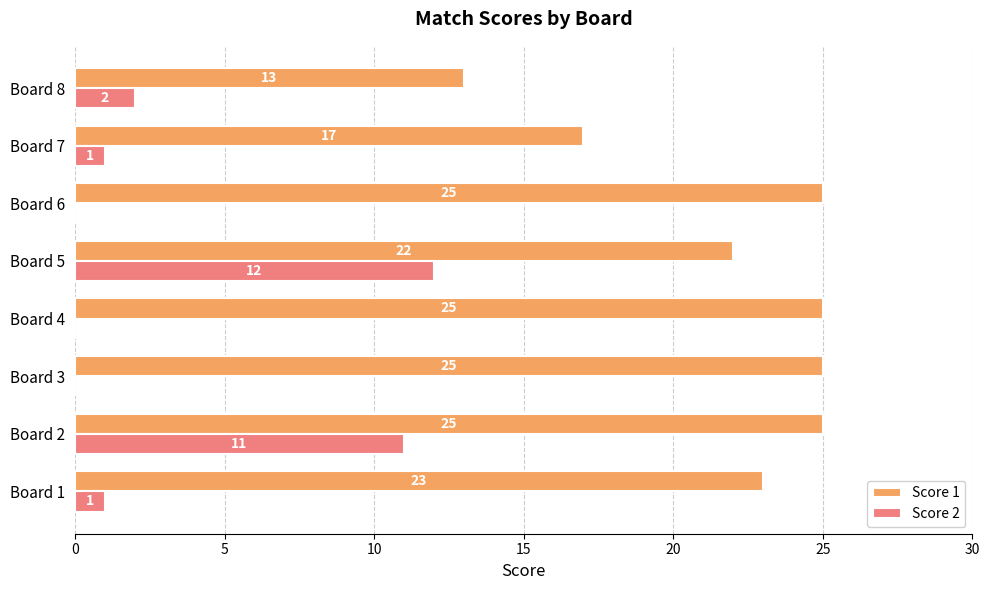

Which series has the largest total across all categories?

Score 1